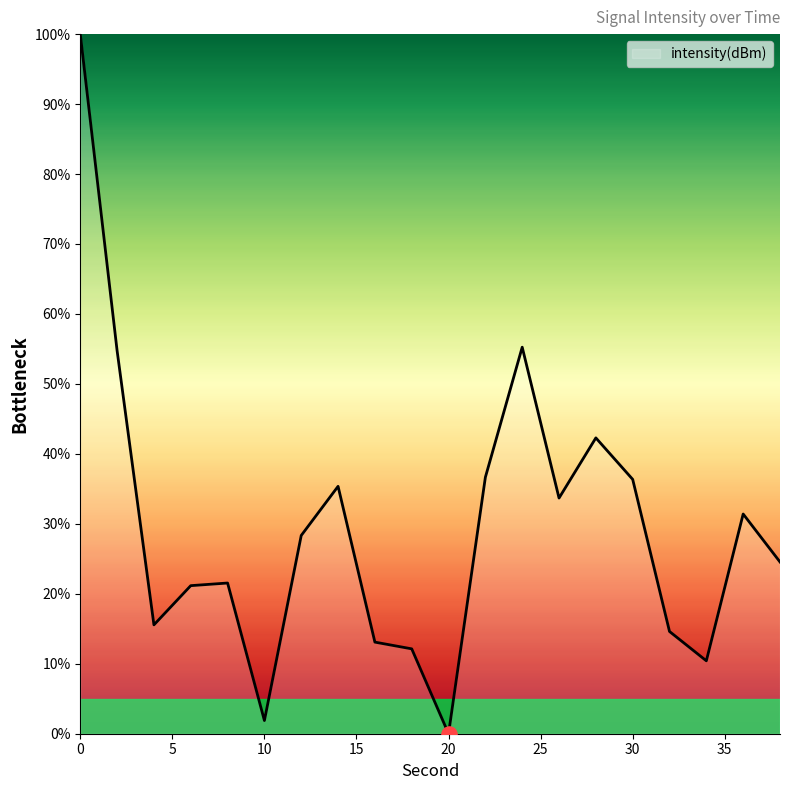

What is the maximum value shown in the chart?

100.0